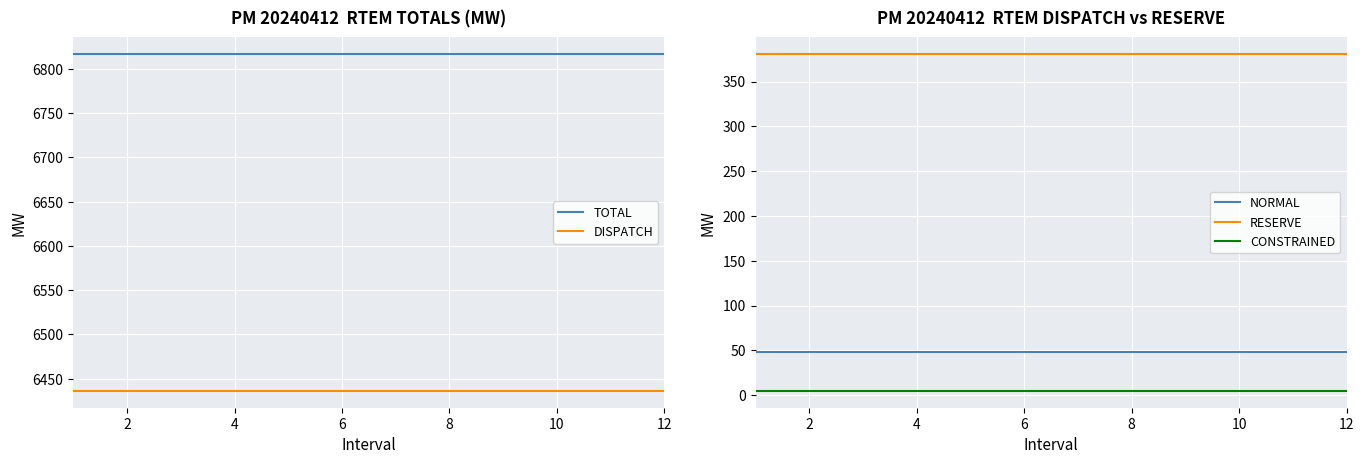

Is the value of DISPATCH at 2 greater than the value of TOTAL at 8?

No